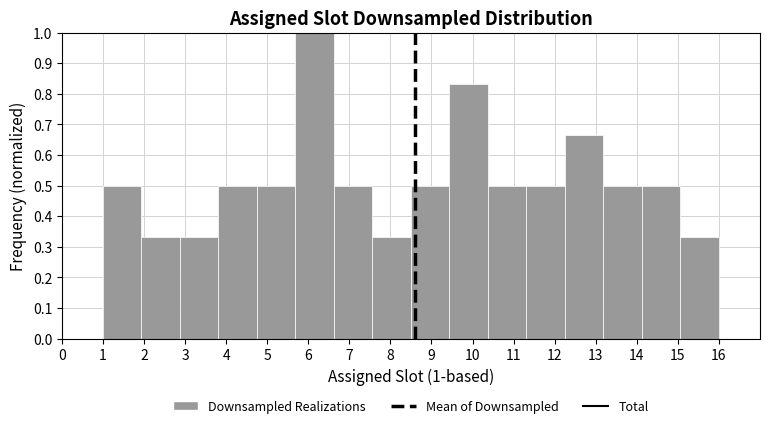

Over which range of the x-axis is the bar tallest?

5.7 to 6.6